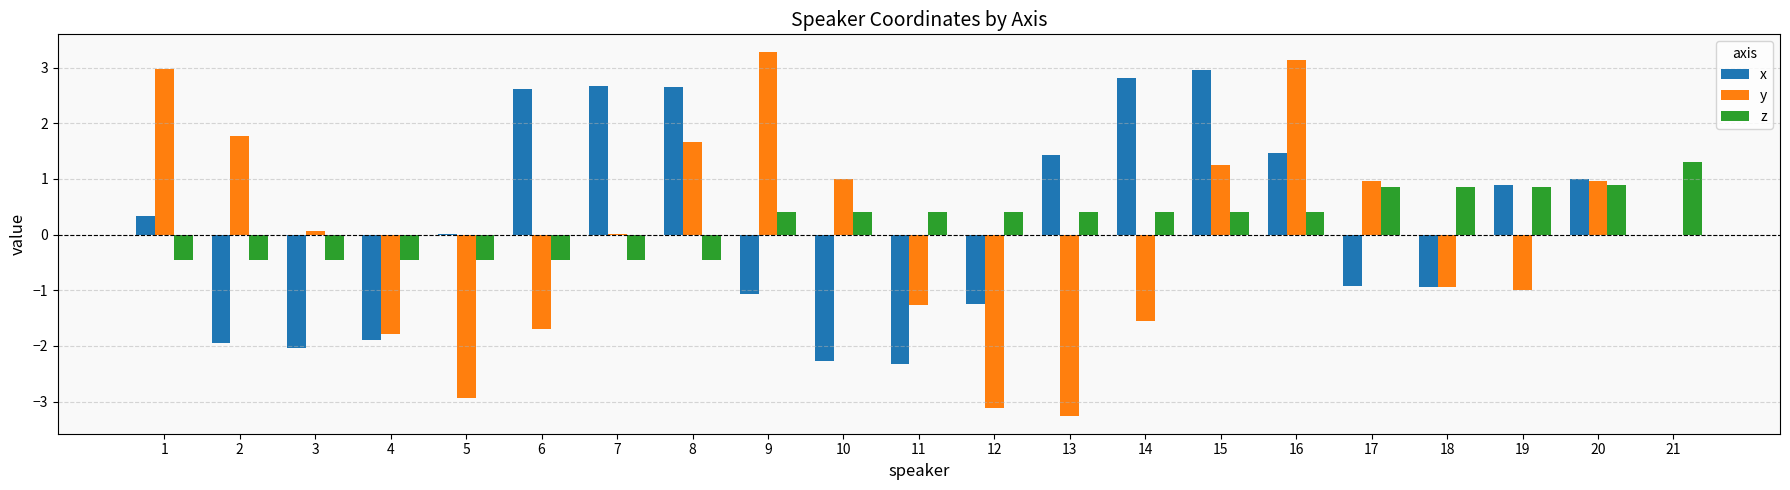

What is the highest value of the x series?

3.0